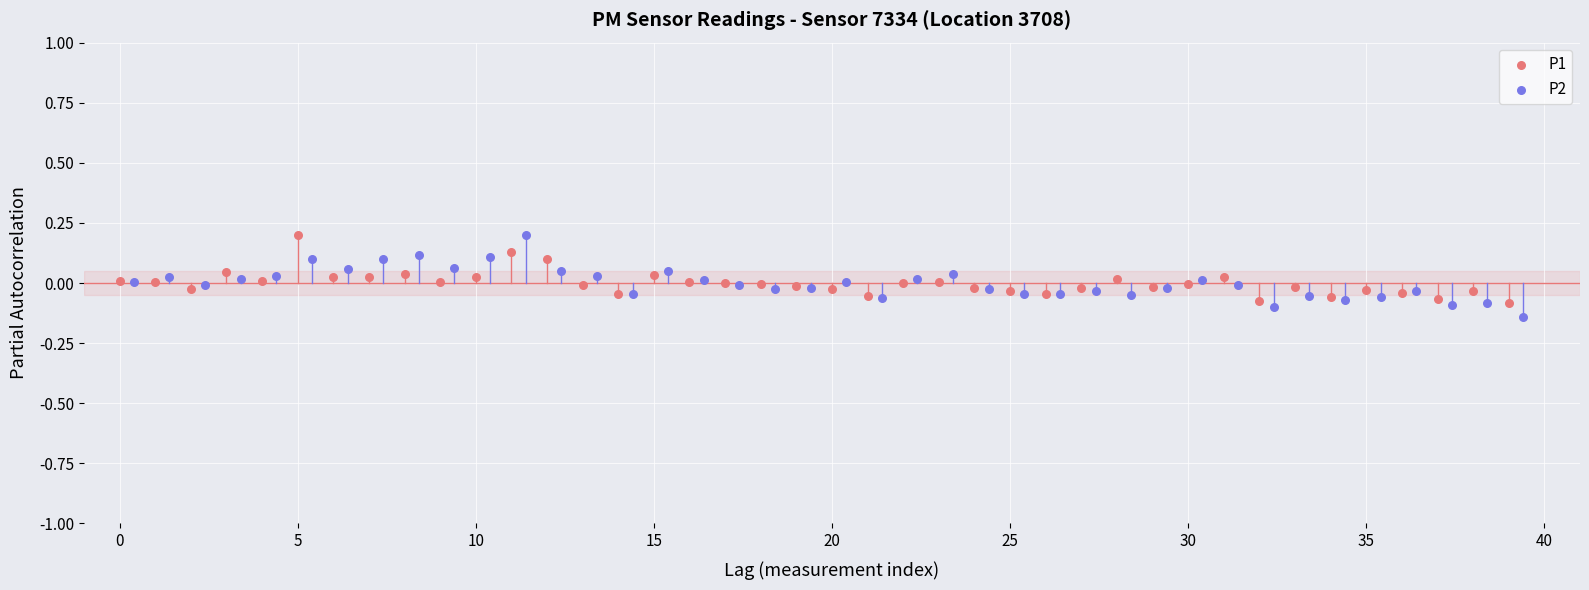

What are all the series names shown in the legend?

P1, P2